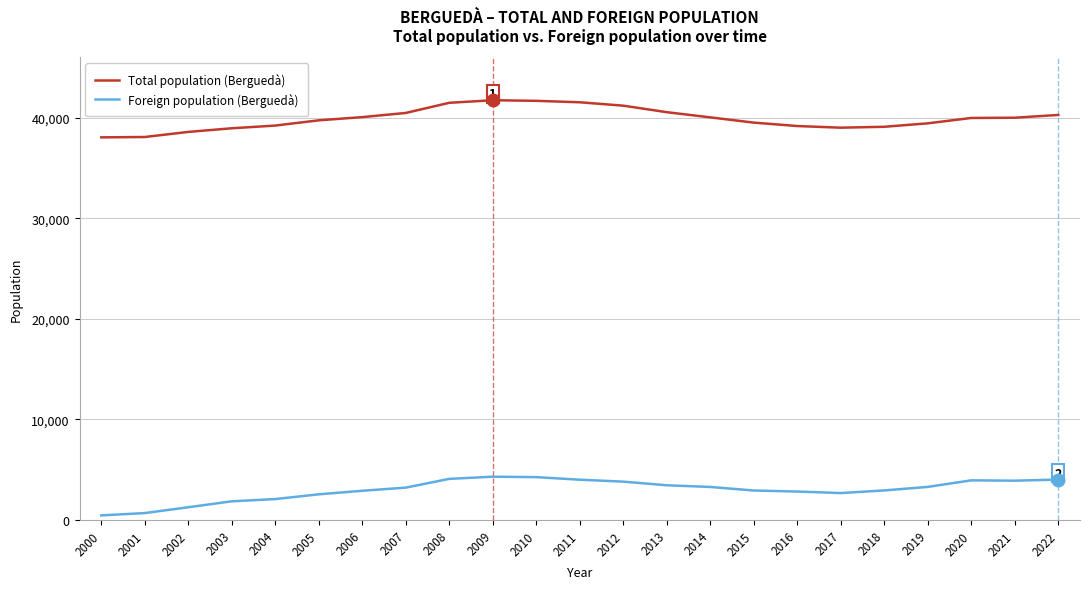

True or false: Foreign population (Berguedà) and Total population (Berguedà) cross at least once.

False